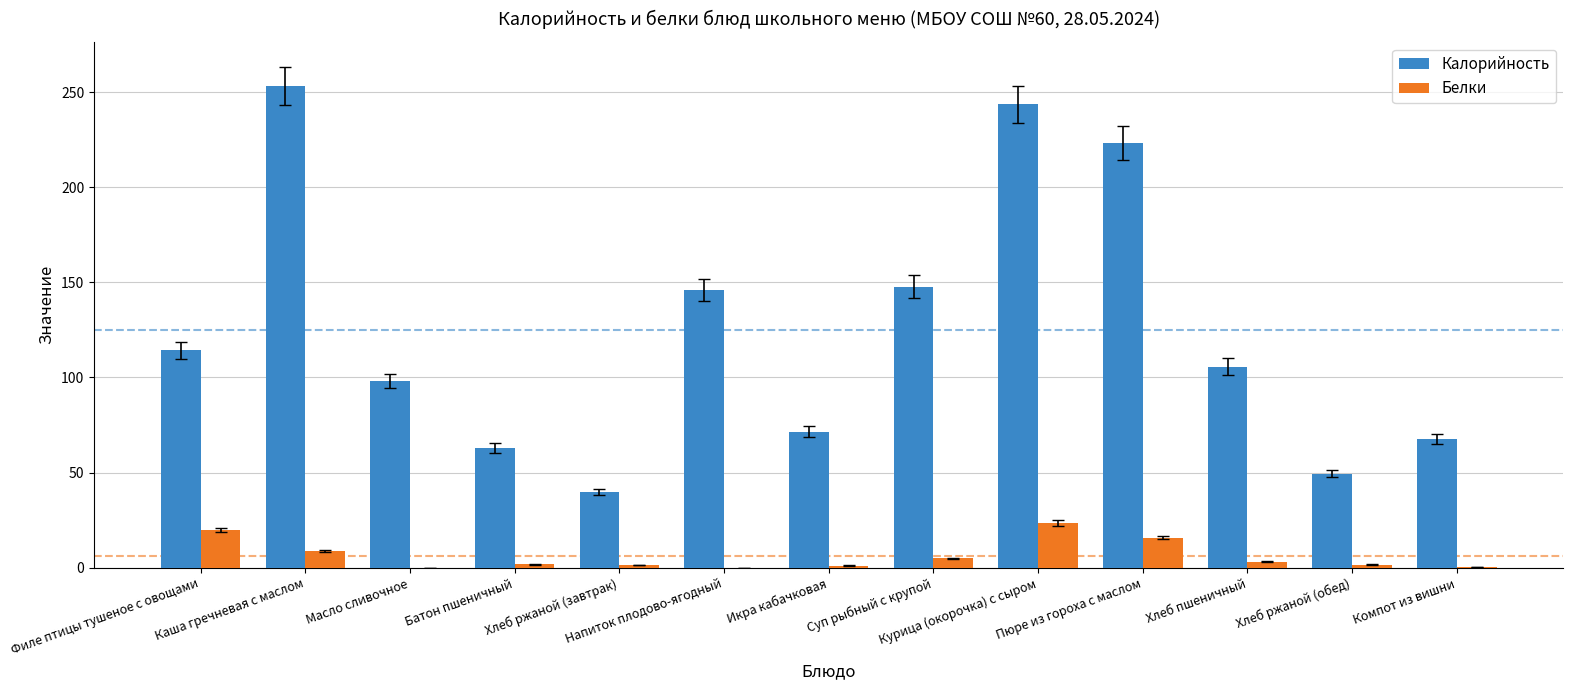

What is the greatest value displayed?

253.1